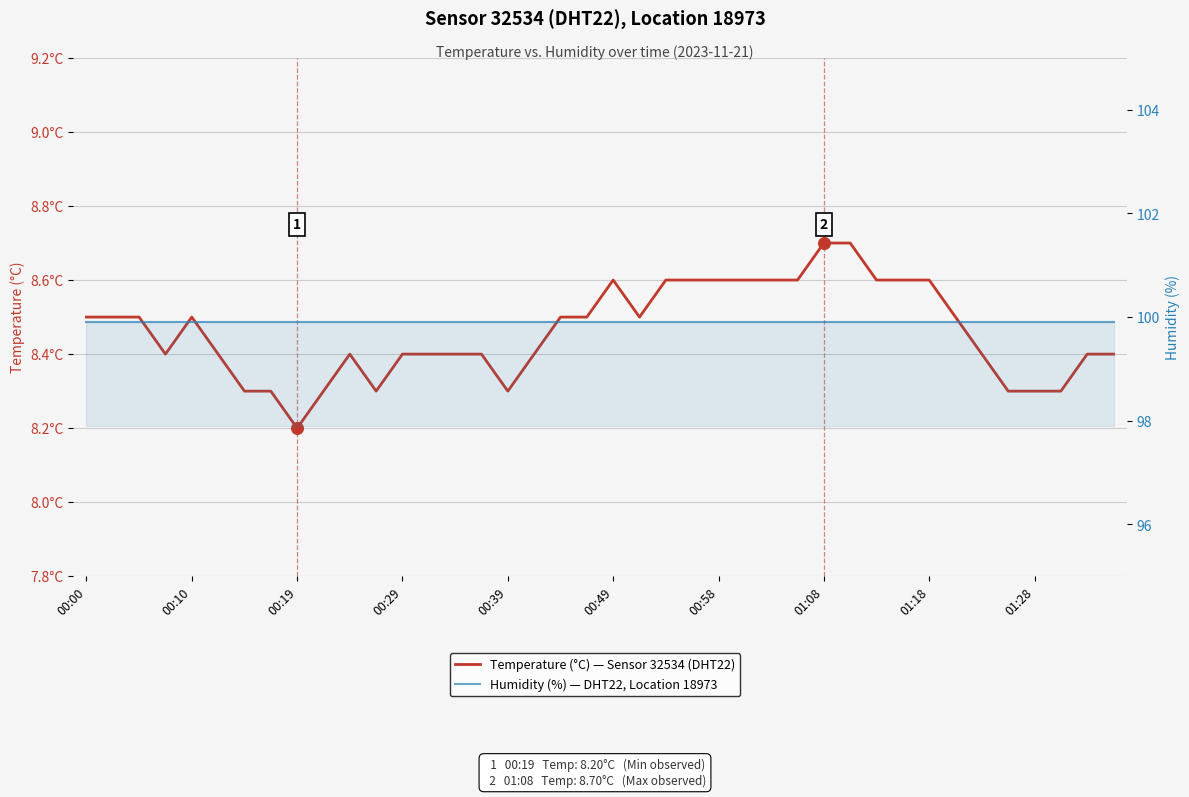

Which series reaches the minimum Y coordinate?

Temperature (°C) — Sensor 32534 (DHT22)